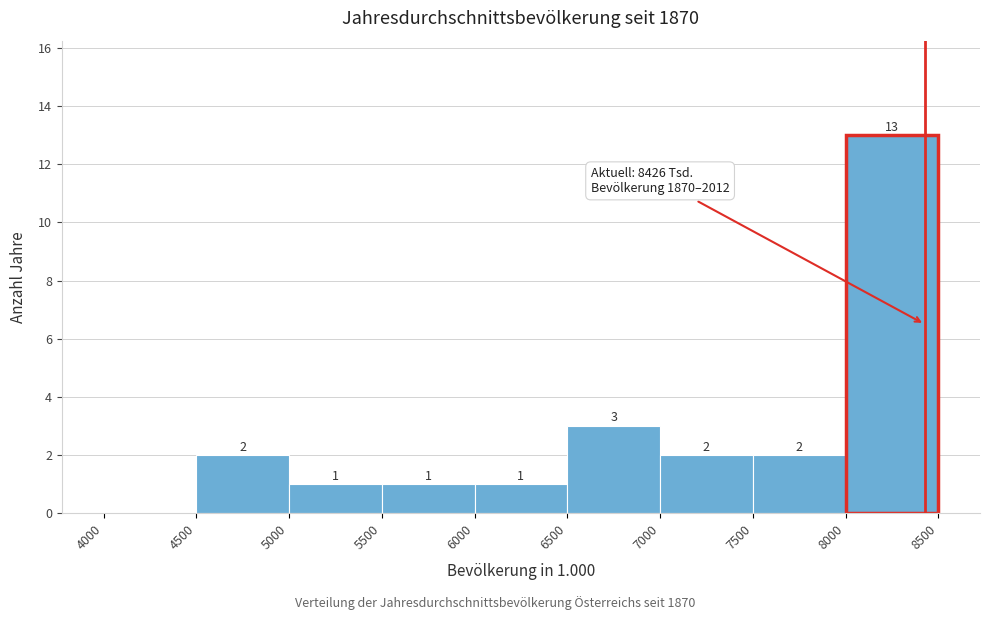

Which range on the x-axis has the tallest bar?

8000 to 8500